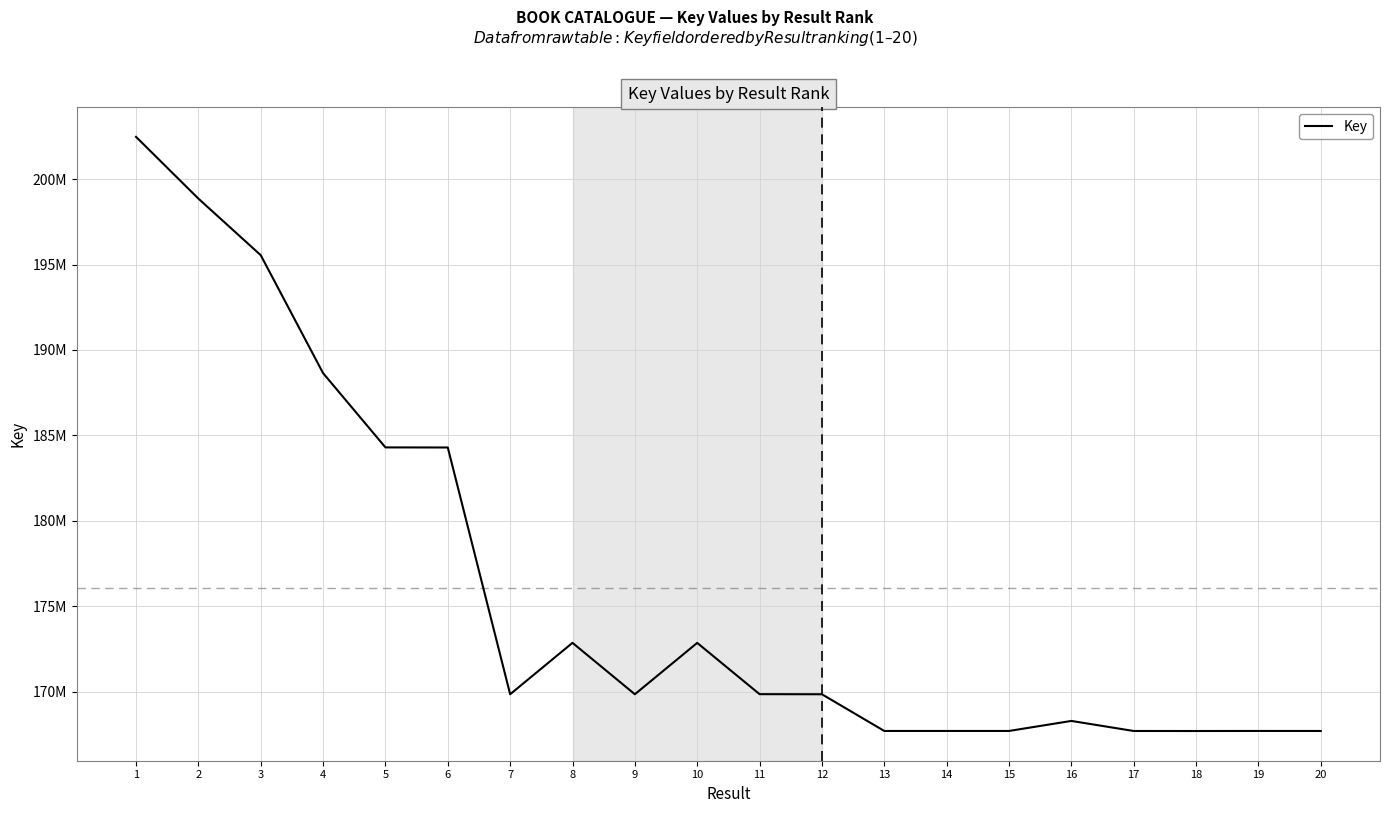

Is it true that the value at 5 is 82700872?

False